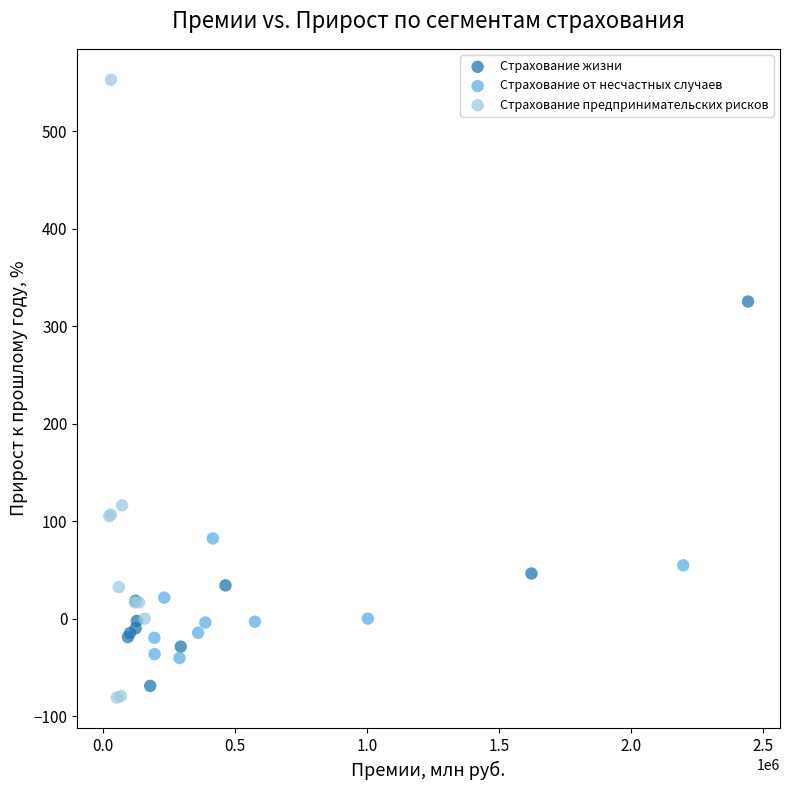

Which series has the largest Y range (max minus min)?

Страхование предпринимательских рисков